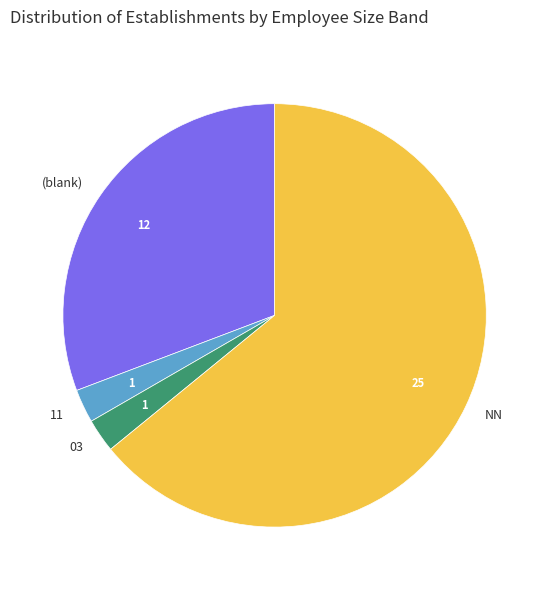

What is the ratio of the value at 11 to the value at 03?

1.0